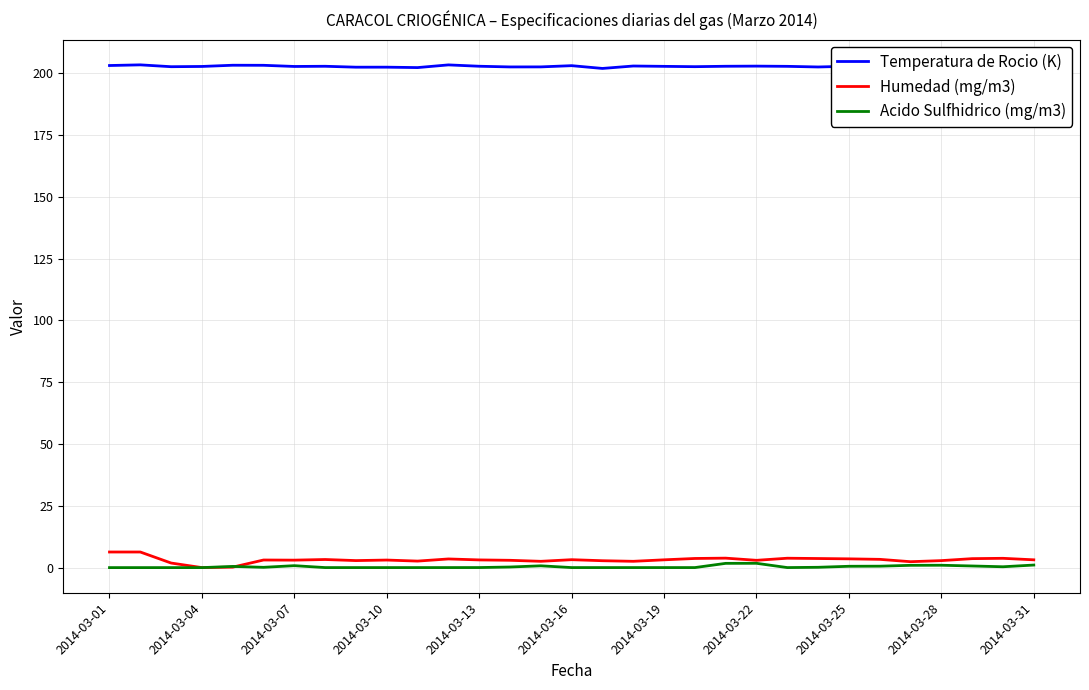

True or false: Humedad (mg/m3) and Temperatura de Rocio (K) intersect in this chart.

False